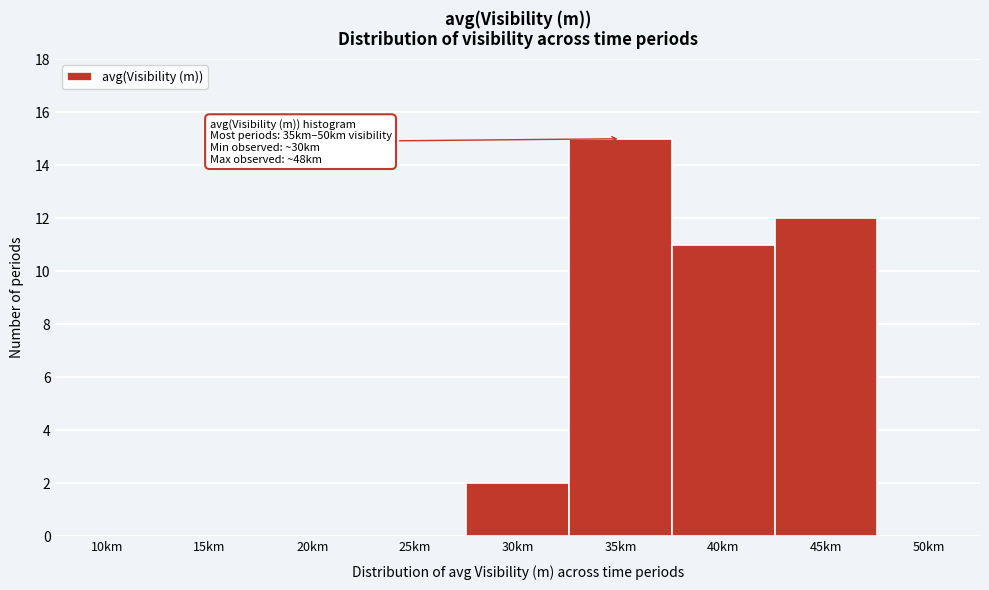

Reading left to right, list all the values displayed in this chart.

10km=0	15km=0	20km=0	25km=0	30km=2	35km=15	40km=11	45km=12	50km=0